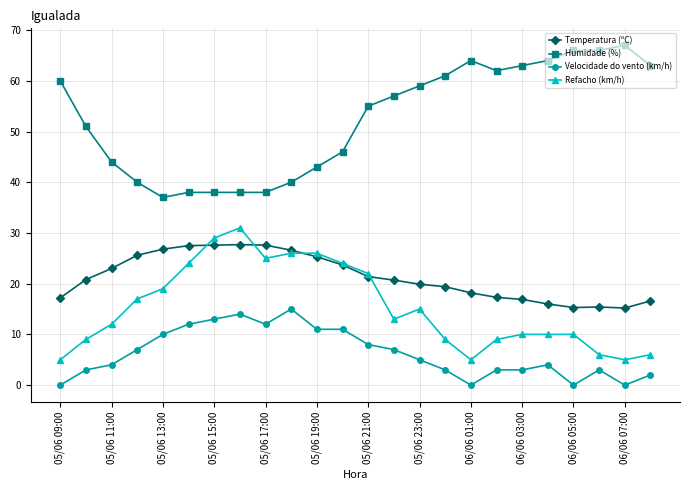

What is the greatest value displayed?

67.0